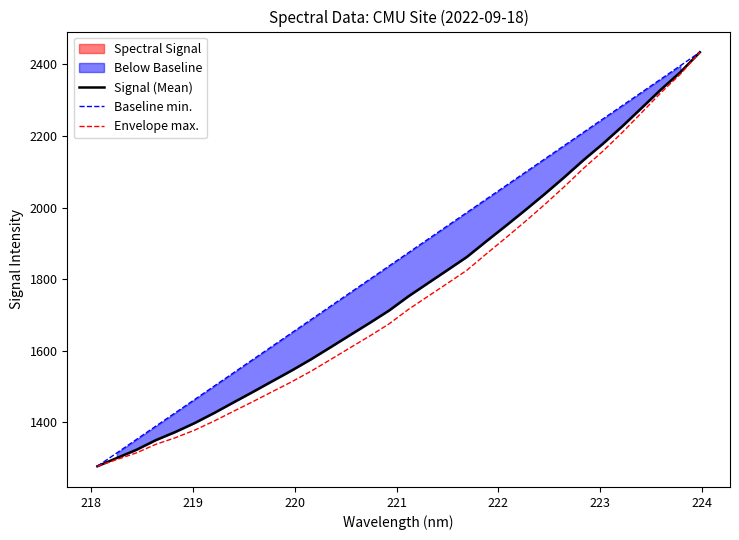

What is the lowest value of the Signal (Mean) series?

1276.8